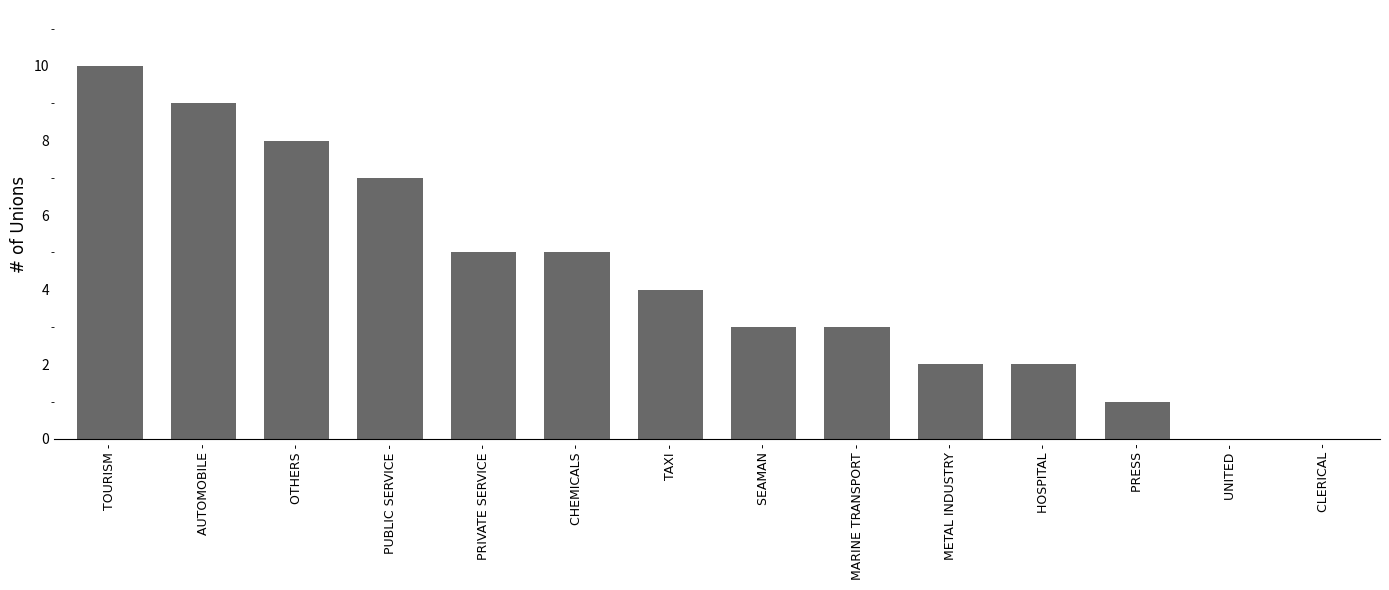

How many data points does each series have?

14